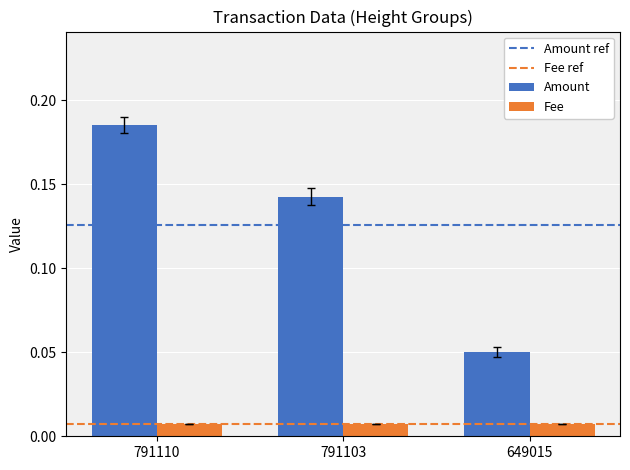

List the series in order of their peak value, highest first.

Amount, Fee